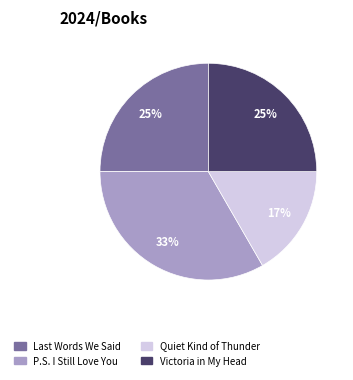

To the nearest percent, what is the average slice percentage?

25%